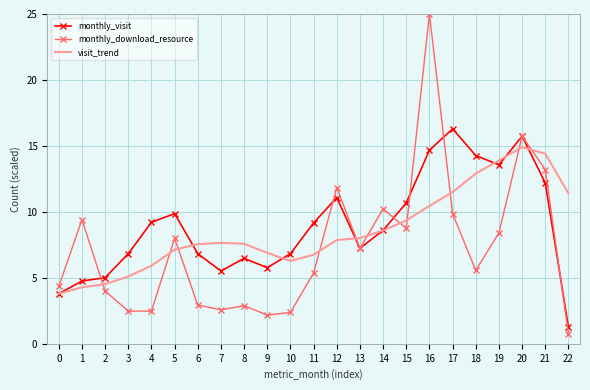

Rank the series at 19 from highest to lowest value.

visit_trend, monthly_visit, monthly_download_resource